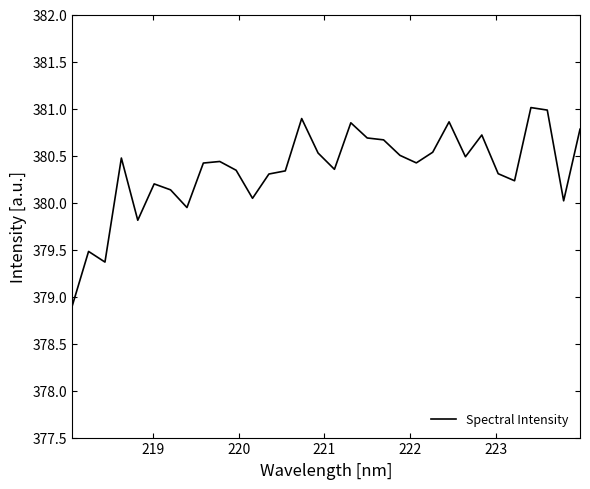

What is the greatest value displayed?

381.0